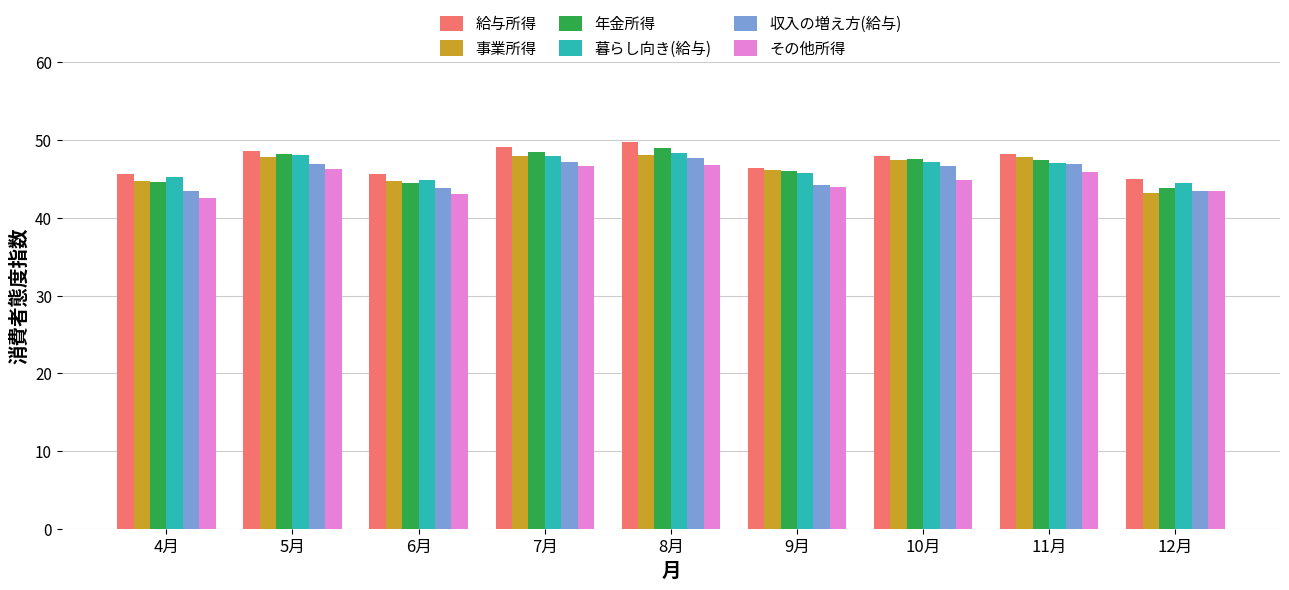

What is the total value across all series at 8月?

289.7